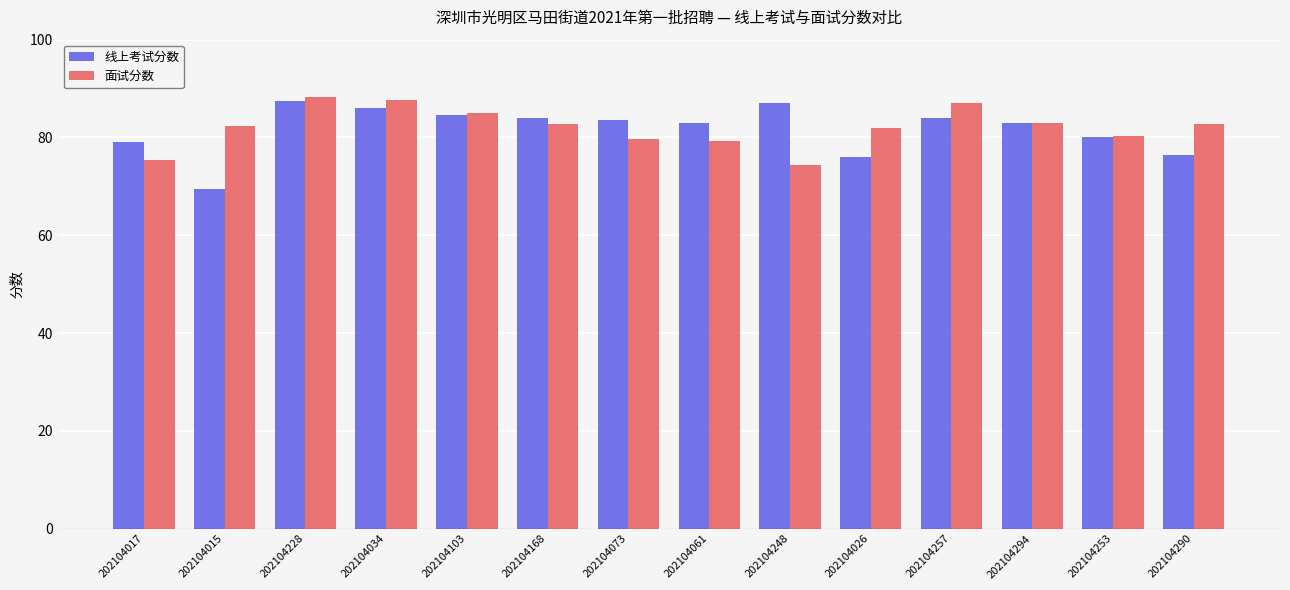

The 面试分数 series shows 38.2 at 202104026. True or false?

False